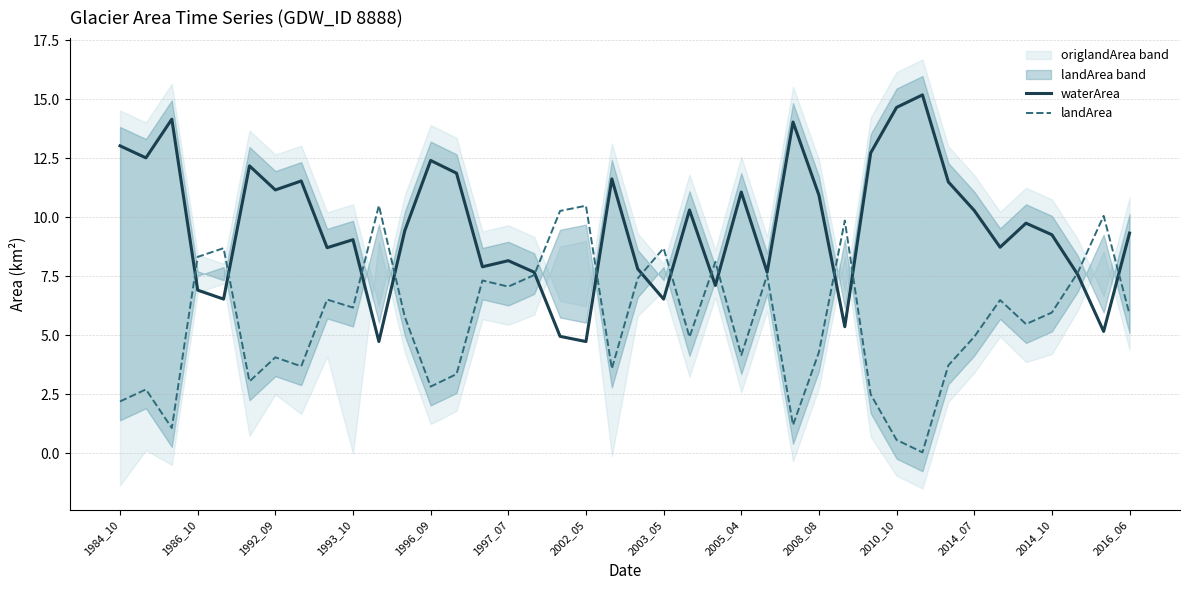

Where does the landArea series first go above 5?

1986_10